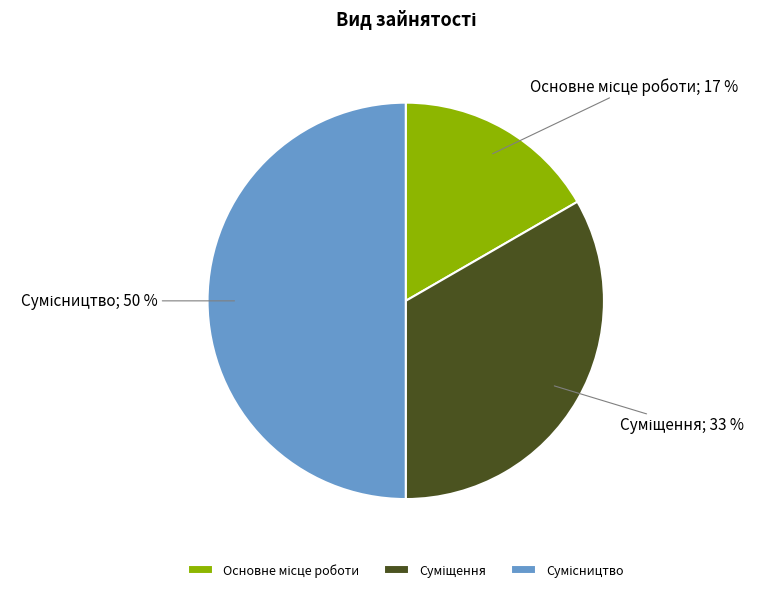

To the nearest percent, what is the difference between the largest and smallest slice percentages?

33%